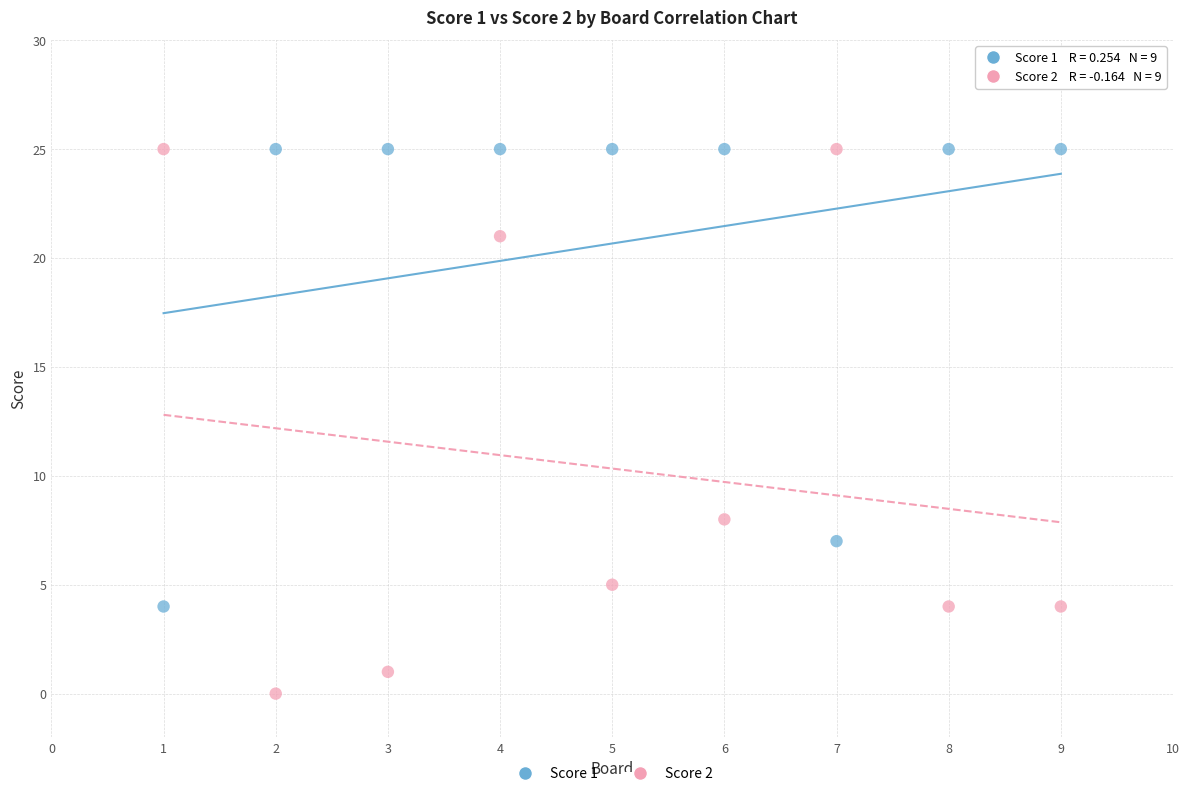

In the Score 2 series, what Y value is closest to 12?

8